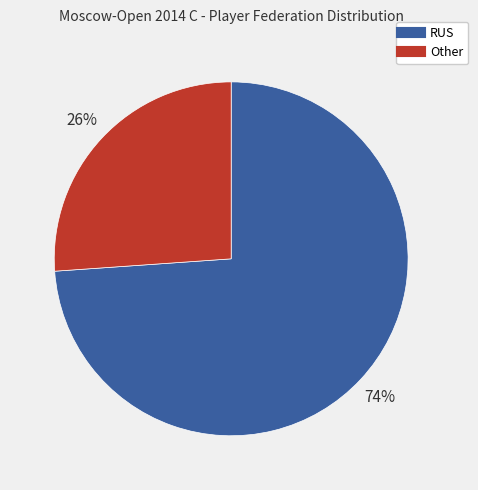

Is it true that RUS is 69% of the pie?

False